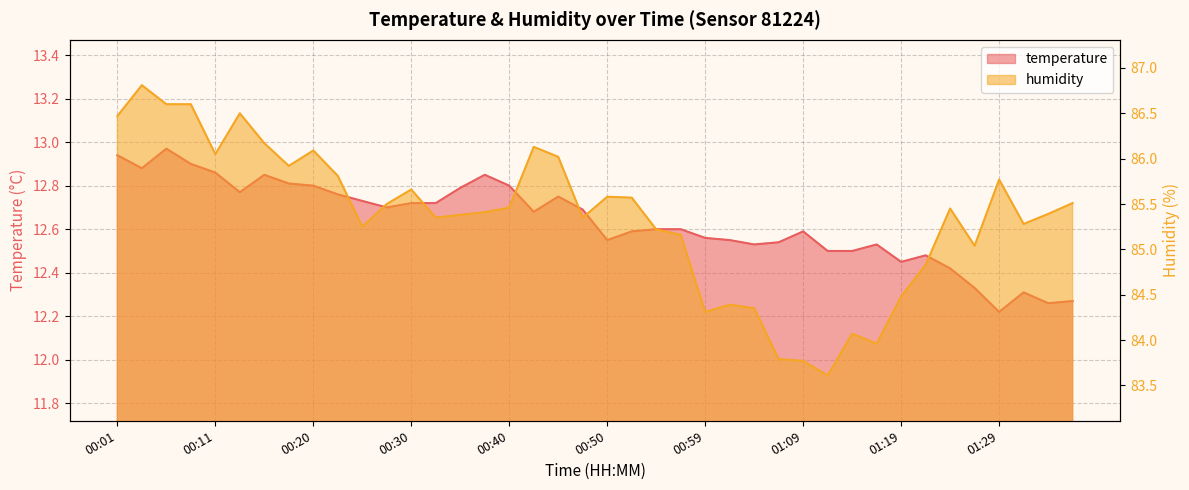

What is the label of the 35th point from the left?

01:24